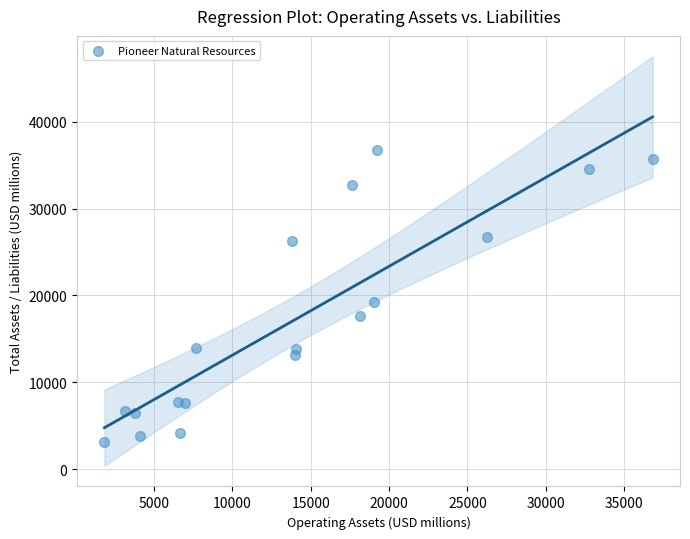

What Y value in the scatter plot is closest to 19985?

19229